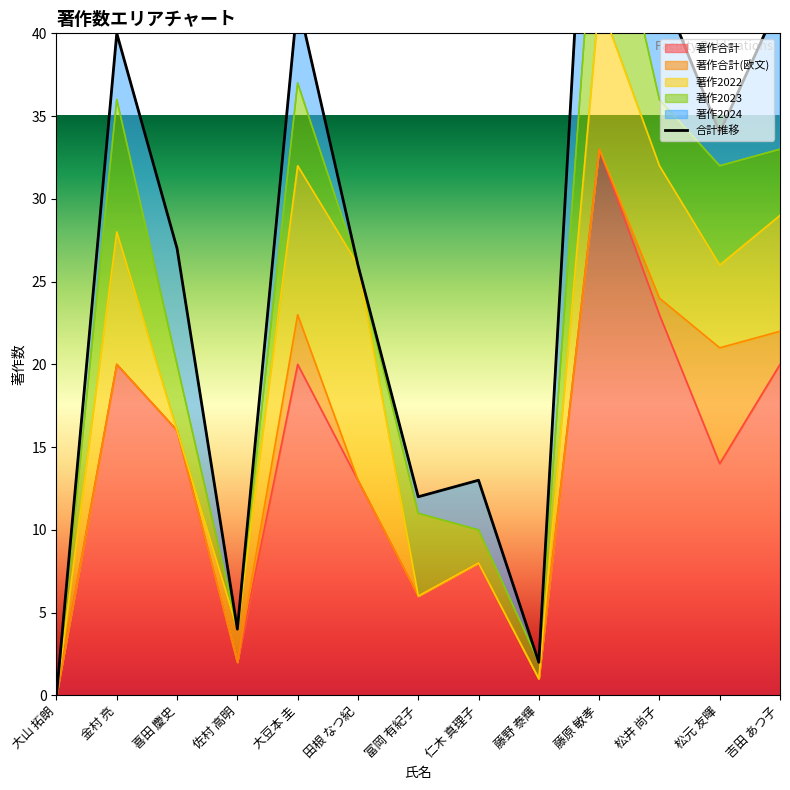

What position from the left is 大山 拓朗?

1